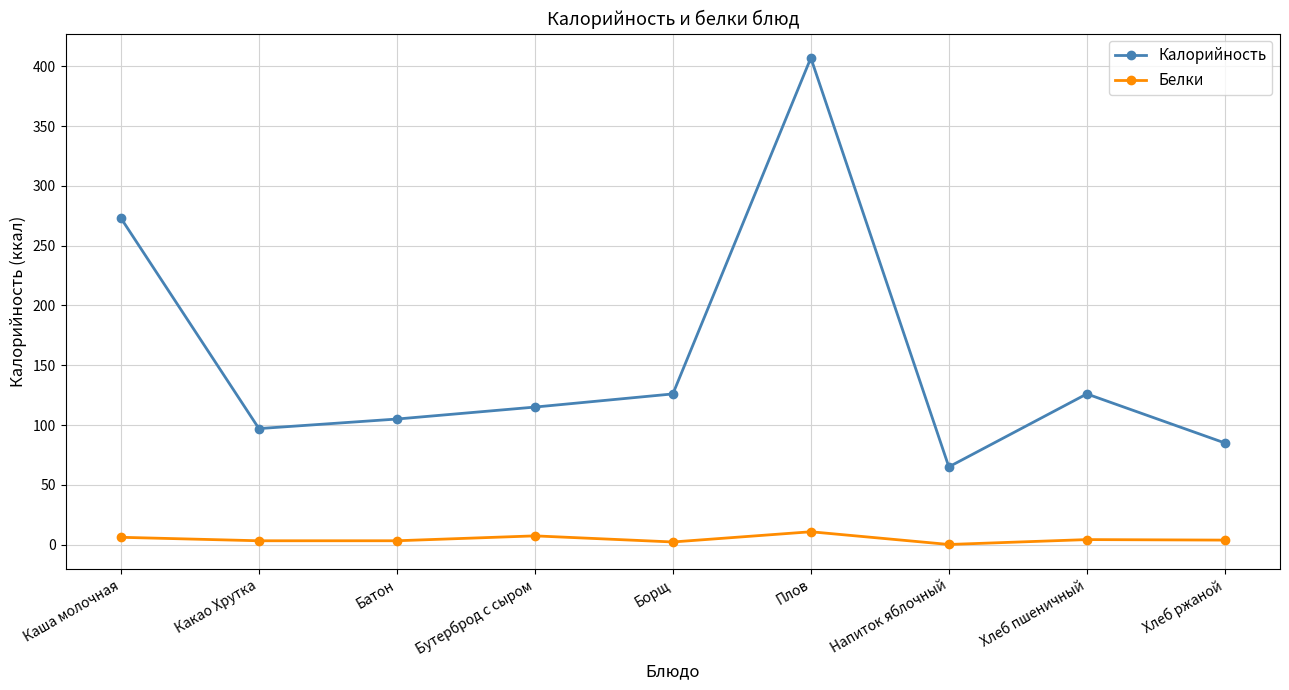

Which series has the largest total across all categories?

Калорийность